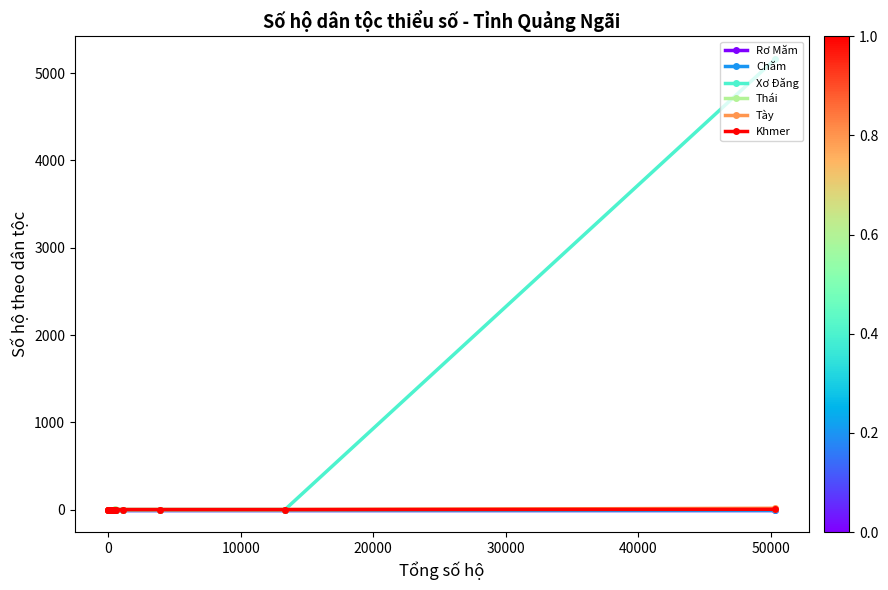

True or false: Chăm and Khmer cross at least once.

False